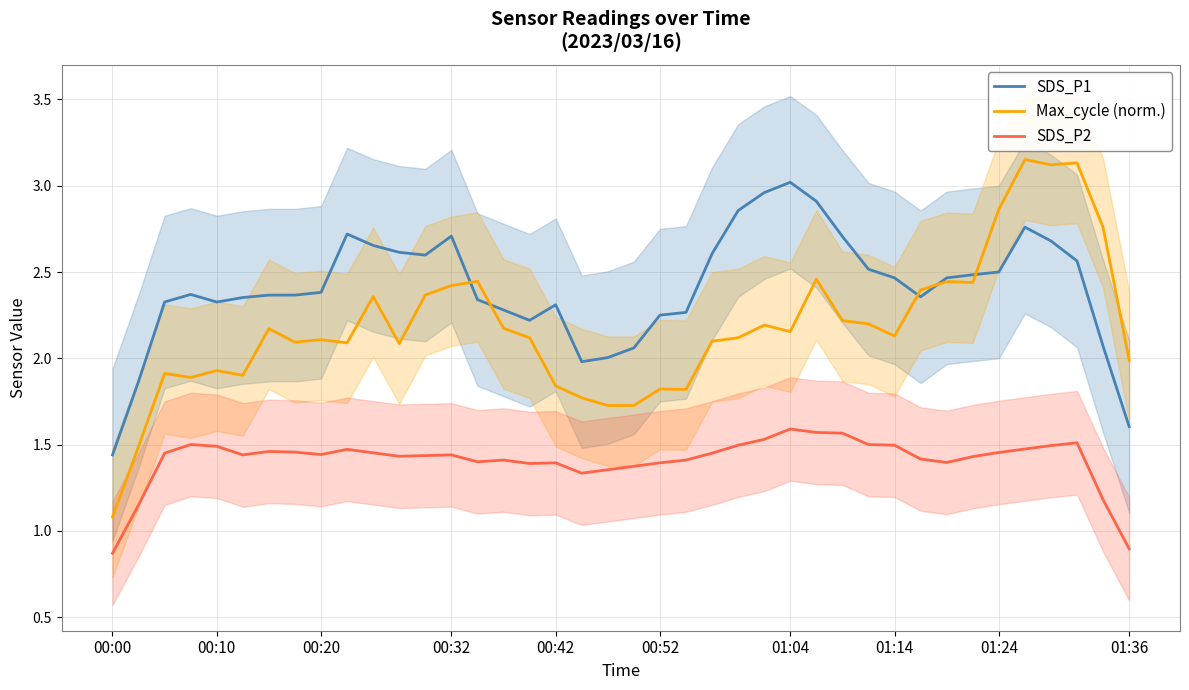

How many data points does each series have?

40